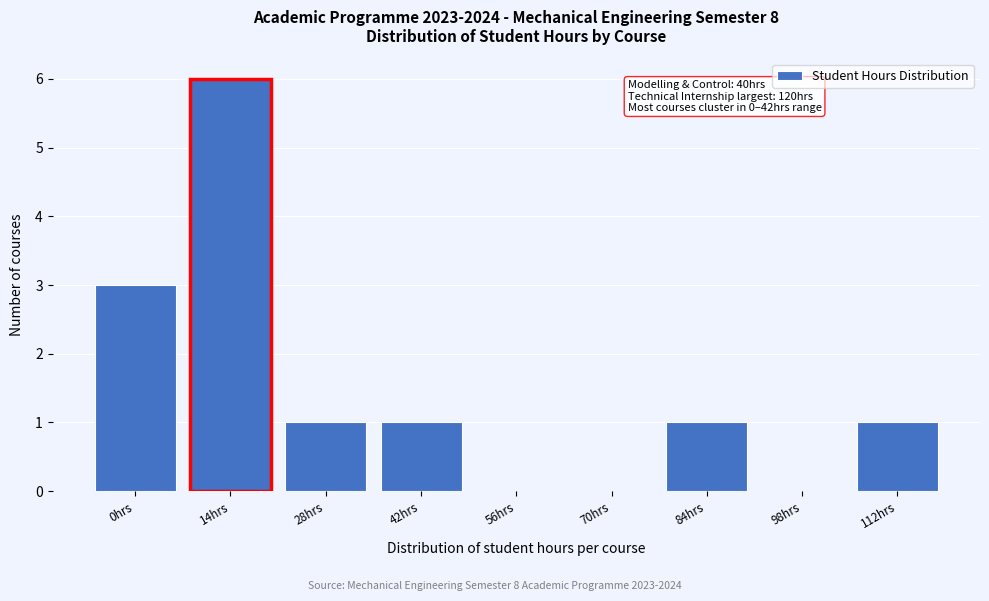

What is the ratio of the value at 14hrs to the value at 42hrs?

6.0